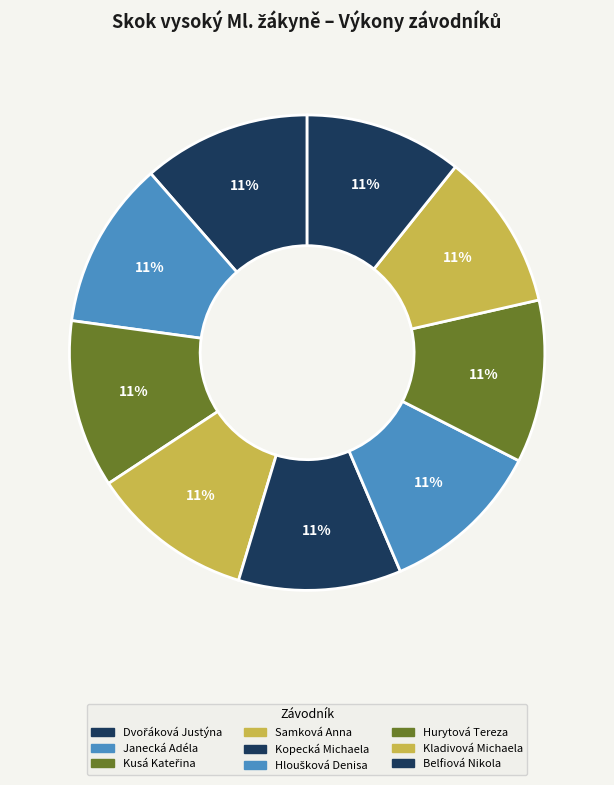

Rank the categories by value from highest to lowest.

Dvořáková Justýna, Janecká Adéla, Kusá Kateřina, Samková Anna, Kopecká Michaela, Hloušková Denisa, Hurytová Tereza, Kladivová Michaela, Belfiová Nikola